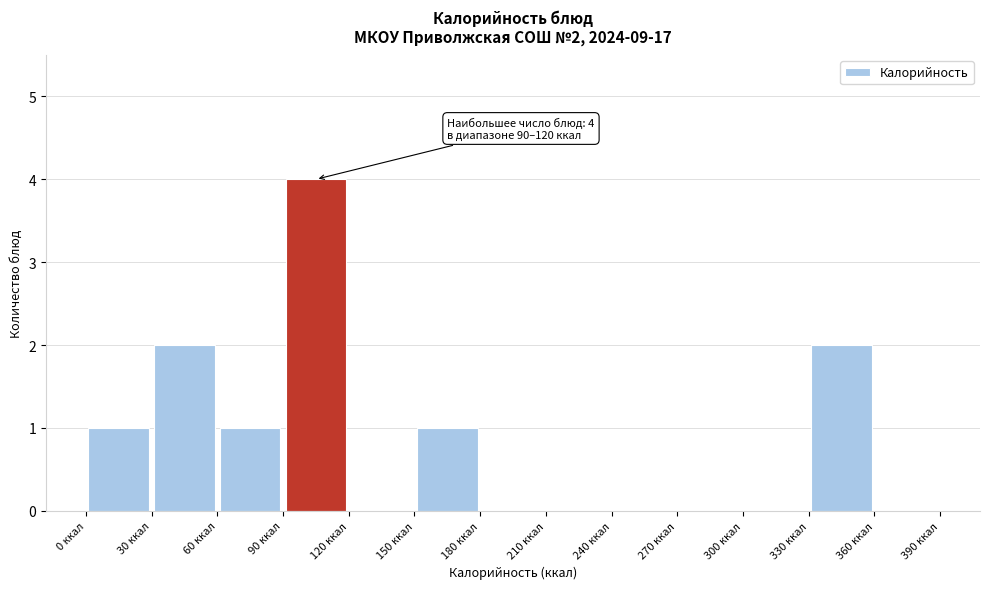

Over which range of the x-axis is the bar tallest?

90 to 120